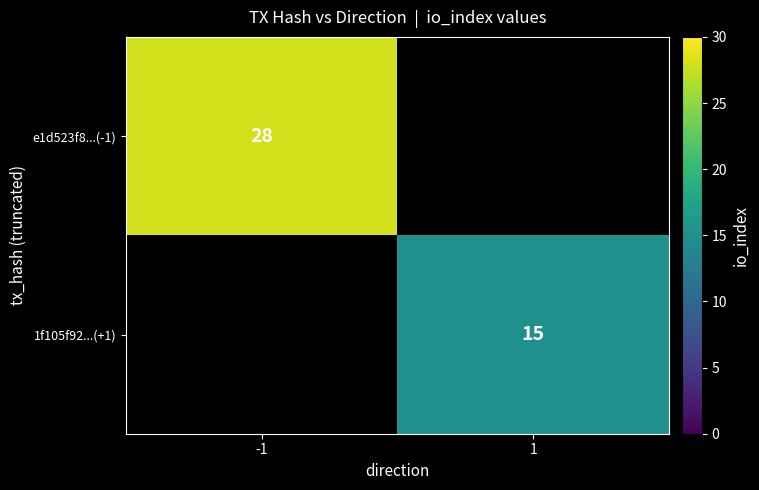

How many categories are shown in the chart?

2